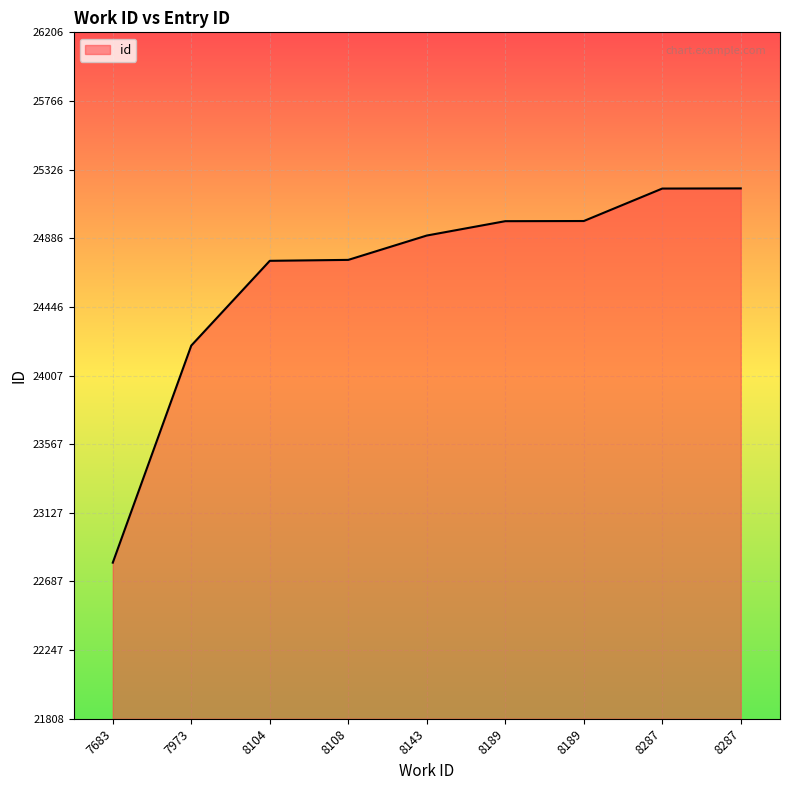

Does the chart display data point markers on the line(s)?

No